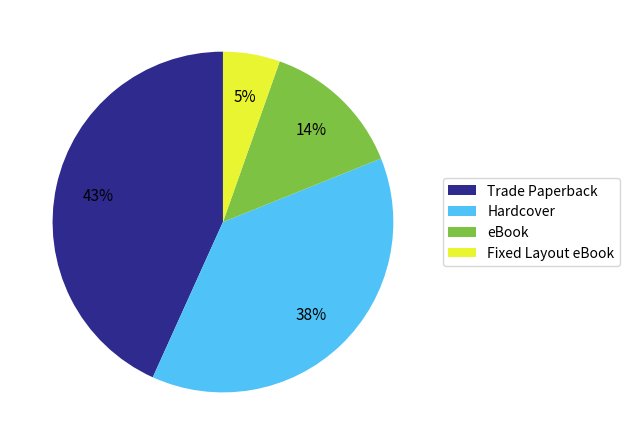

Is it true that eBook is 14% of the pie?

True